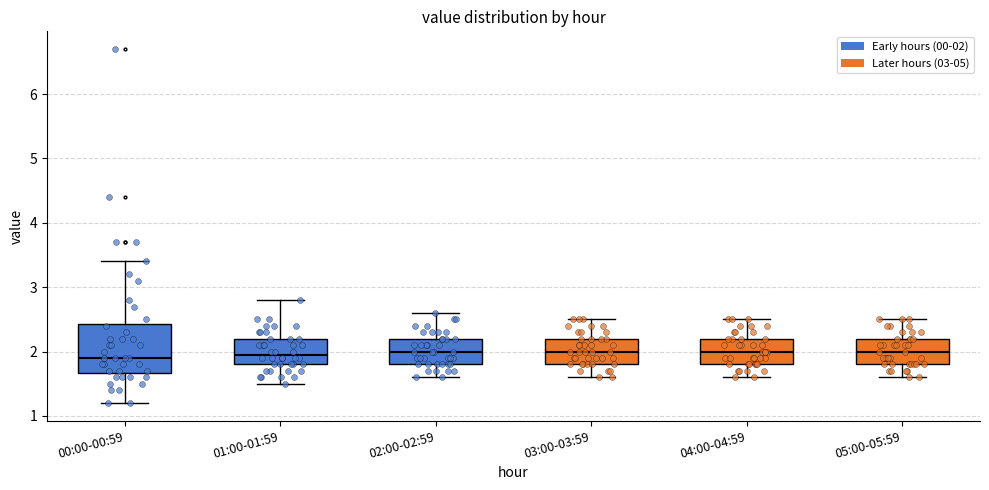

Reading left to right, read every box against the y-axis: the position of its median line, the range the box covers, and the ends of its whiskers. The values are not printed on the chart, so give them approximately, as read against the axis.

00:00-00:59: median 1.9, box 1.7 to 2.4, whiskers 1.2 to 3.4
01:00-01:59: median 2.0, box 1.8 to 2.2, whiskers 1.5 to 2.8
02:00-02:59: median 2.0, box 1.8 to 2.2, whiskers 1.6 to 2.6
03:00-03:59: median 2.0, box 1.8 to 2.2, whiskers 1.6 to 2.5
04:00-04:59: median 2.0, box 1.8 to 2.2, whiskers 1.6 to 2.5
05:00-05:59: median 2.0, box 1.8 to 2.2, whiskers 1.6 to 2.5